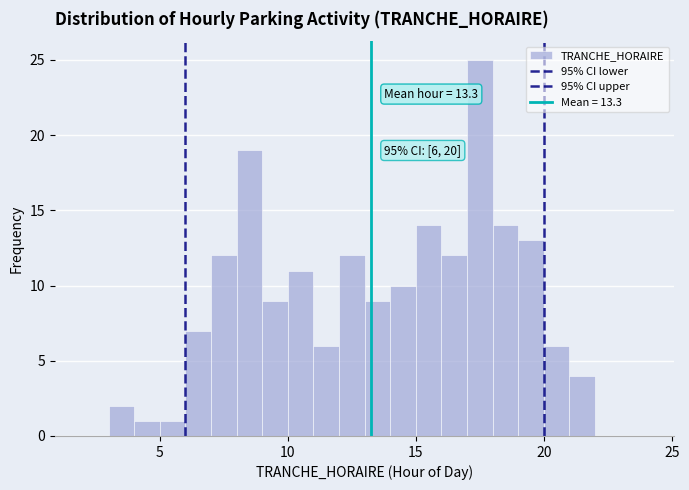

Read against the x-axis, roughly where is the centre of the tallest bar?

17.5